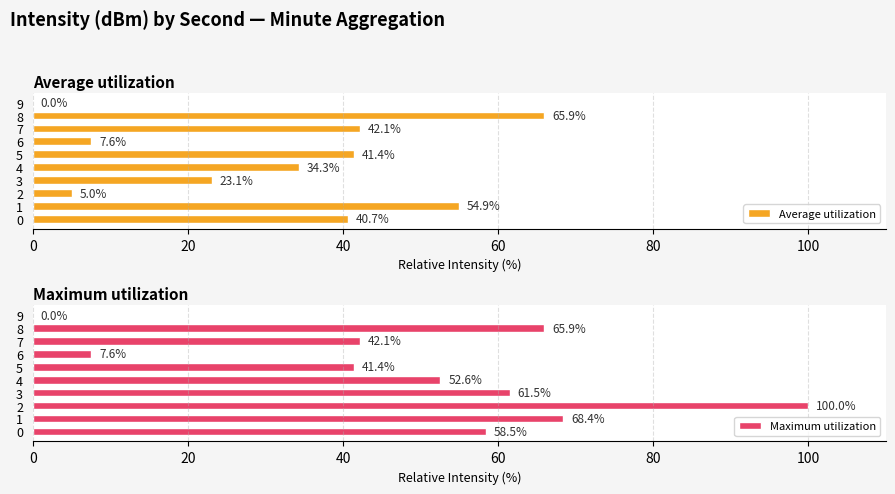

What is the difference between the second highest and second lowest values in the Average utilization series?

49.9